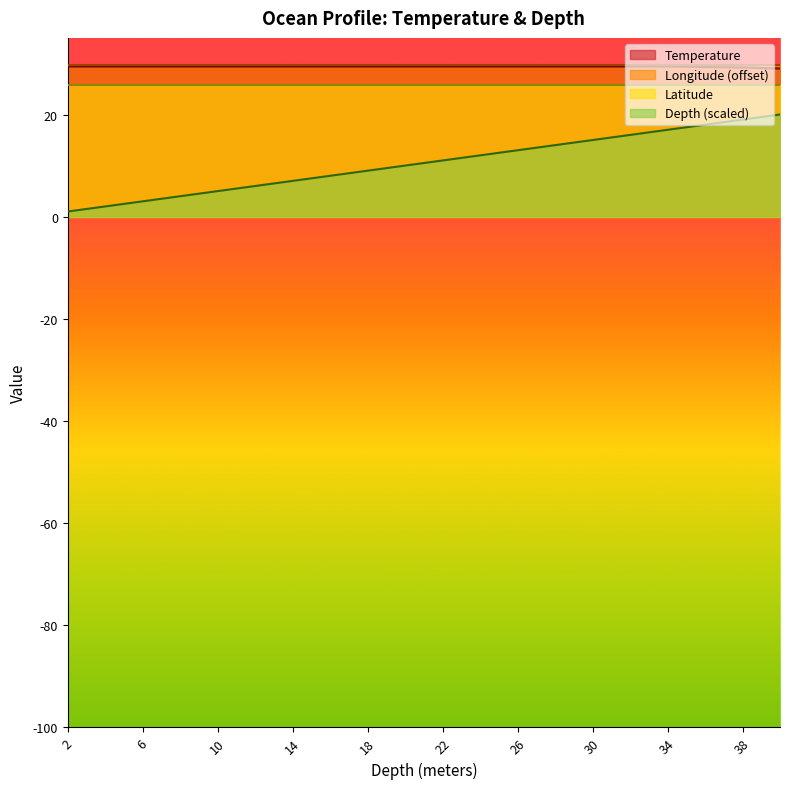

What are all the series names shown in the legend?

Temperature, Longitude (offset), Latitude, Depth (scaled)